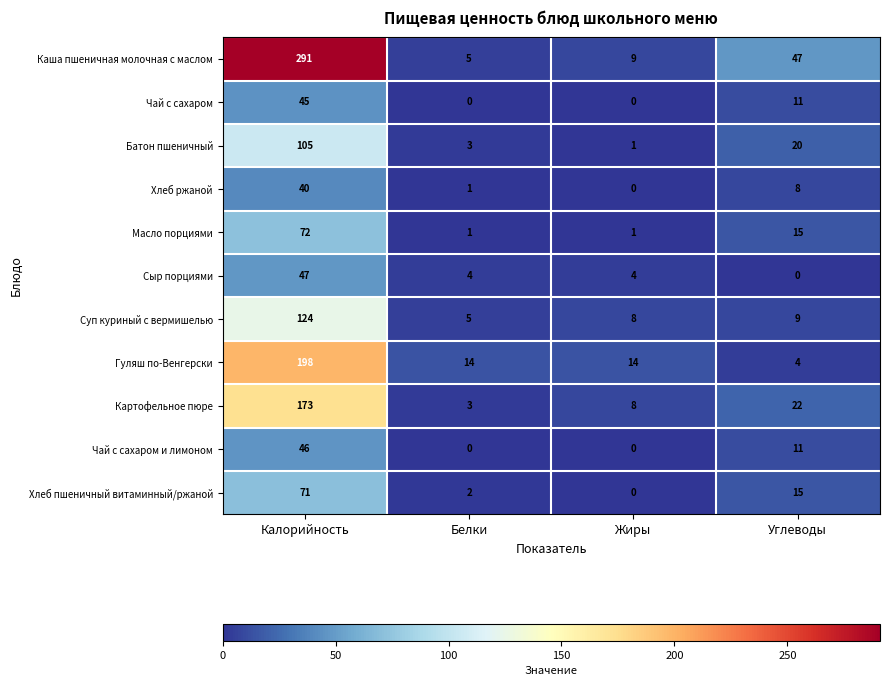

Rank the series by their maximum value, from lowest to highest.

Хлеб ржаной, Чай с сахаром, Чай с сахаром и лимоном, Сыр порциями, Хлеб пшеничный витаминный/ржаной, Масло порциями, Батон пшеничный, Суп куриный с вермишелью, Картофельное пюре, Гуляш по-Венгерски, Каша пшеничная молочная с маслом